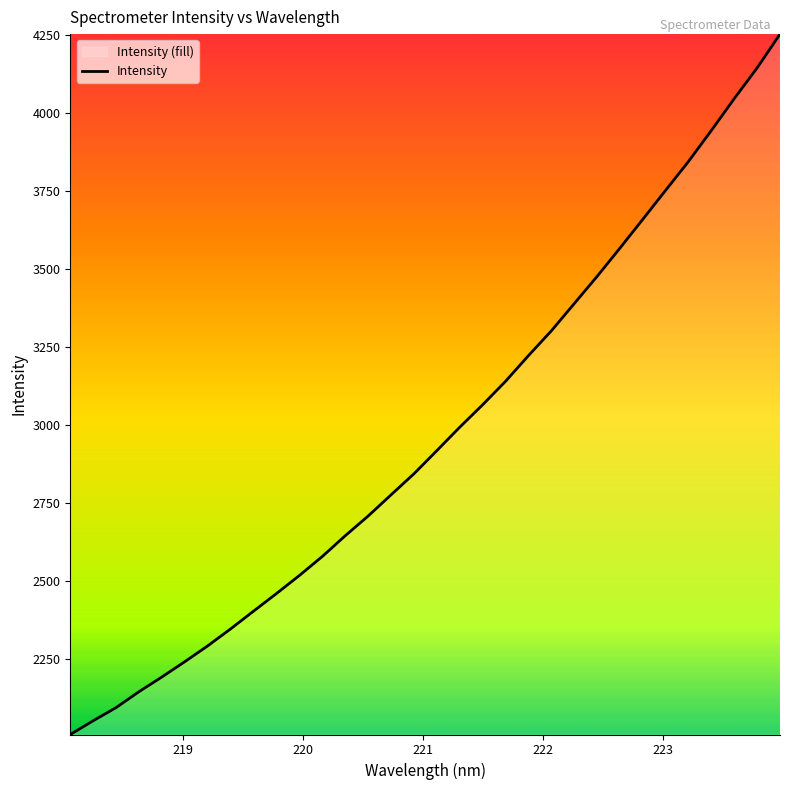

What is the minimum value shown in the chart?

2007.3